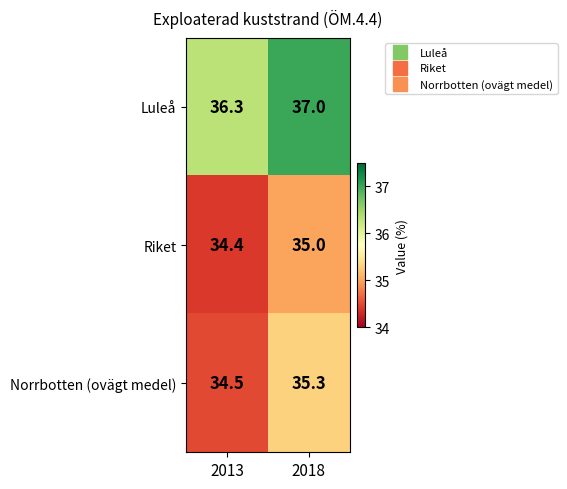

Which series changed the most between 2013 and 2018?

Norrbotten (ovägt medel)